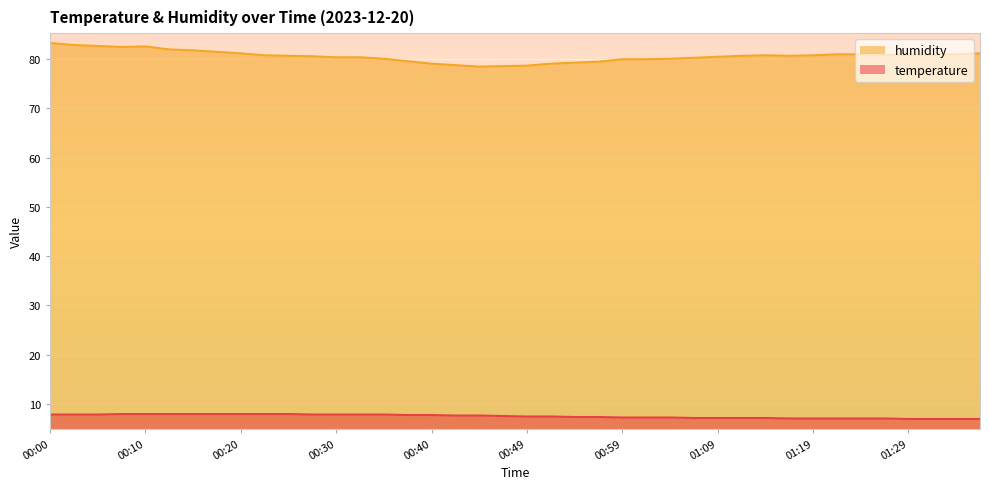

How many lines are shown in the chart?

2